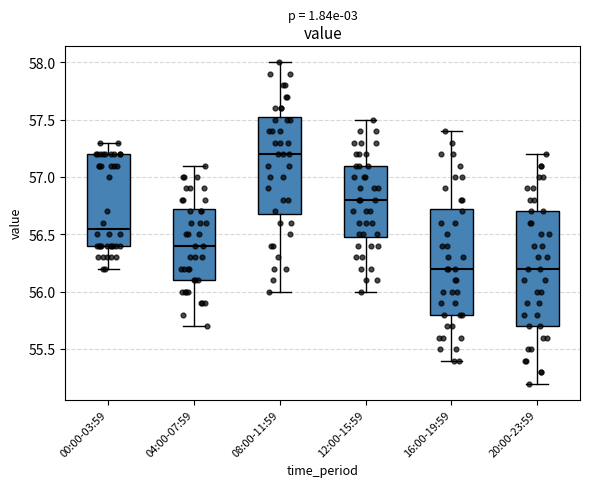

Comparing the boxes themselves (not the whiskers), which one is the tallest?

20:00-23:59